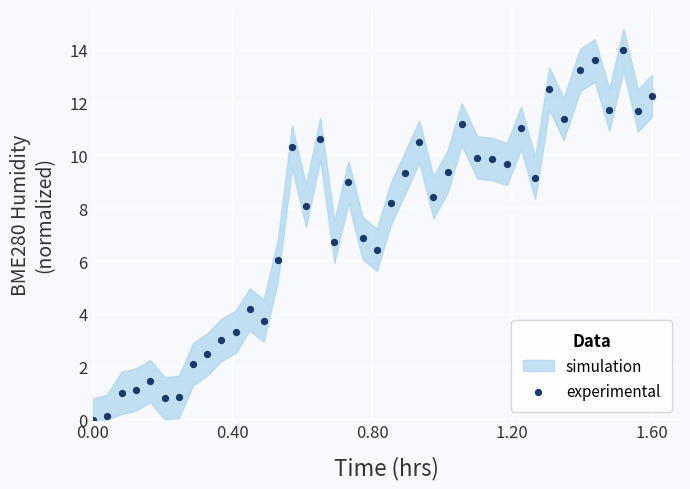

What is the range of Y values (max minus min)?

14.0